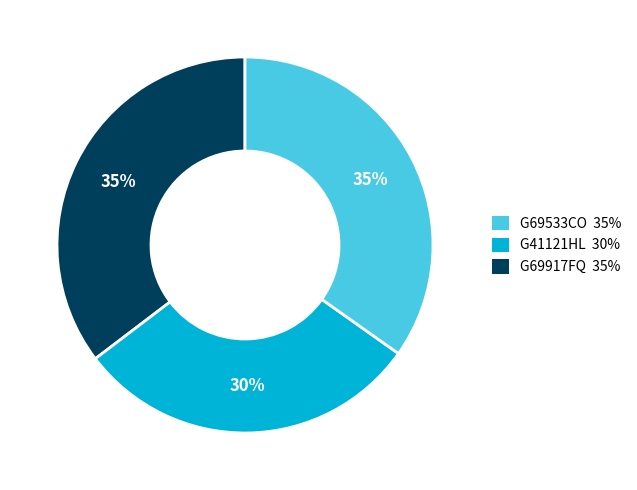

Is there any slice that represents more than half of the pie?

No